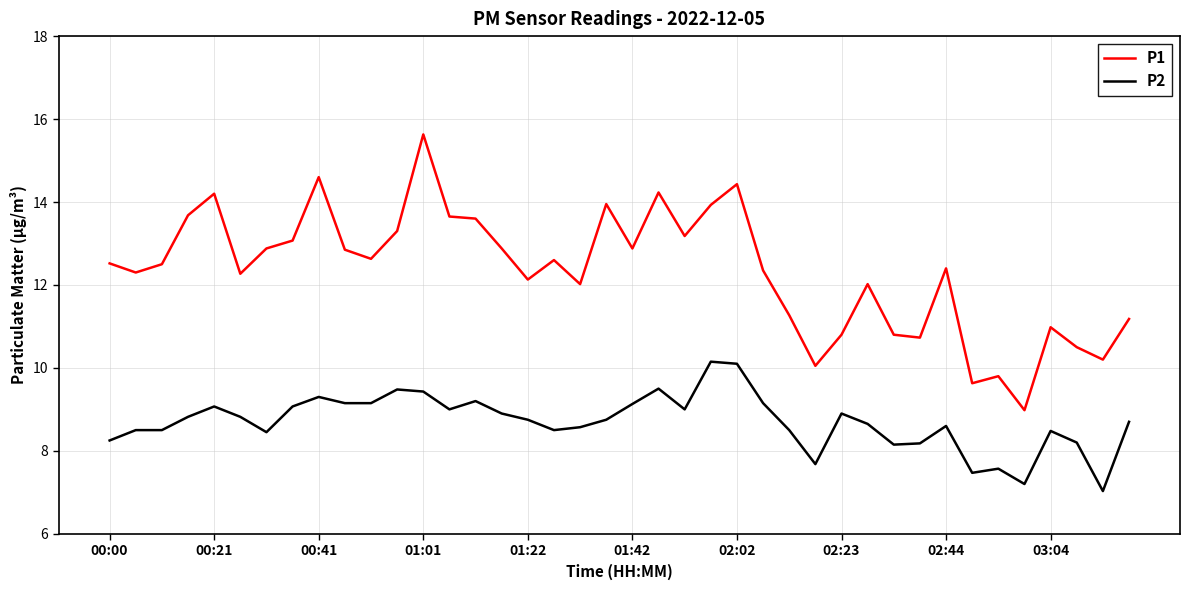

Rank the series by their maximum value, from lowest to highest.

P2, P1